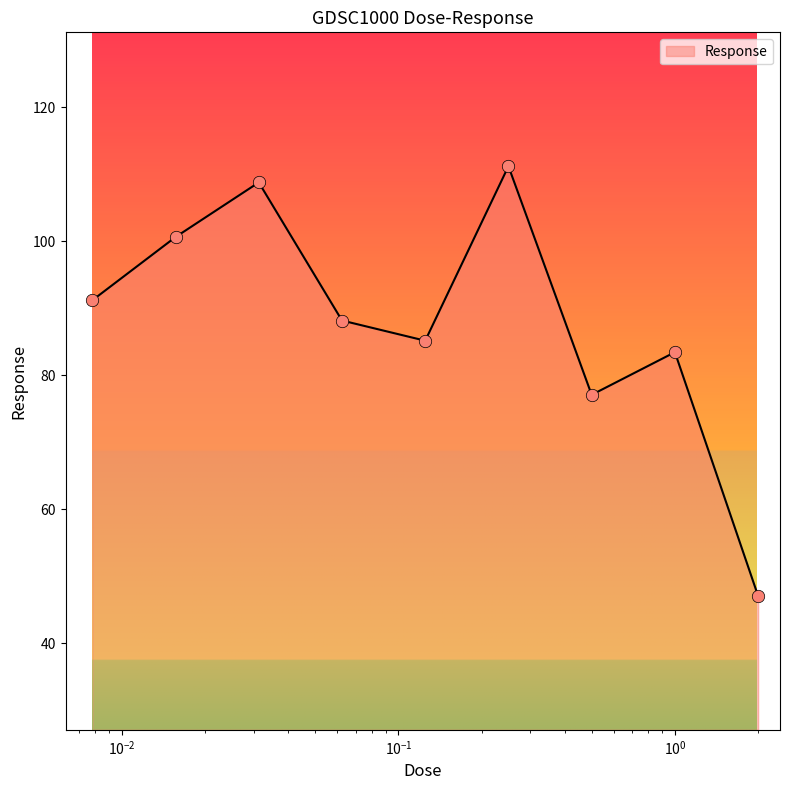

What is the smallest value displayed?

47.0